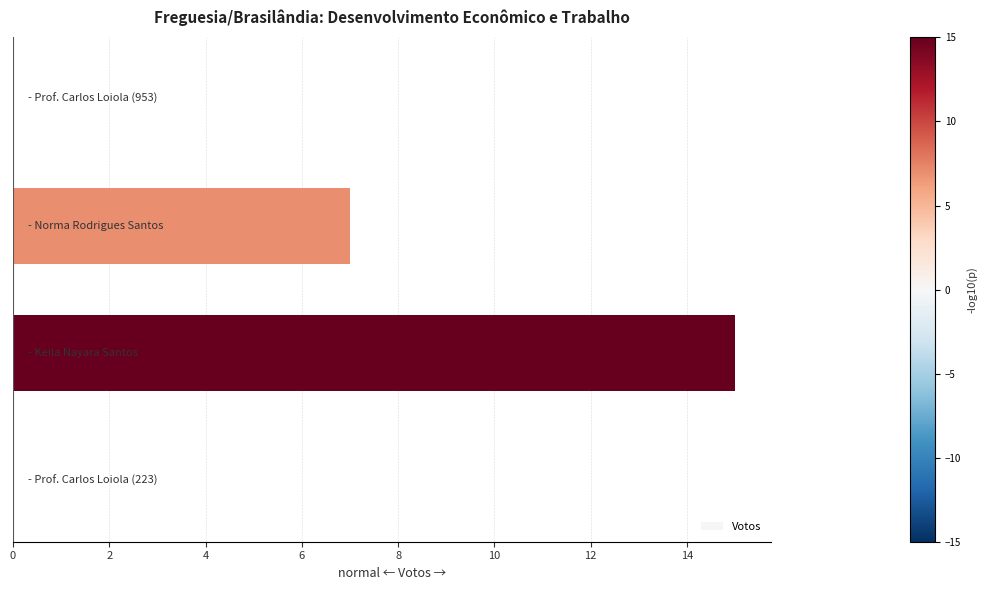

How many distinct data groups are displayed?

1